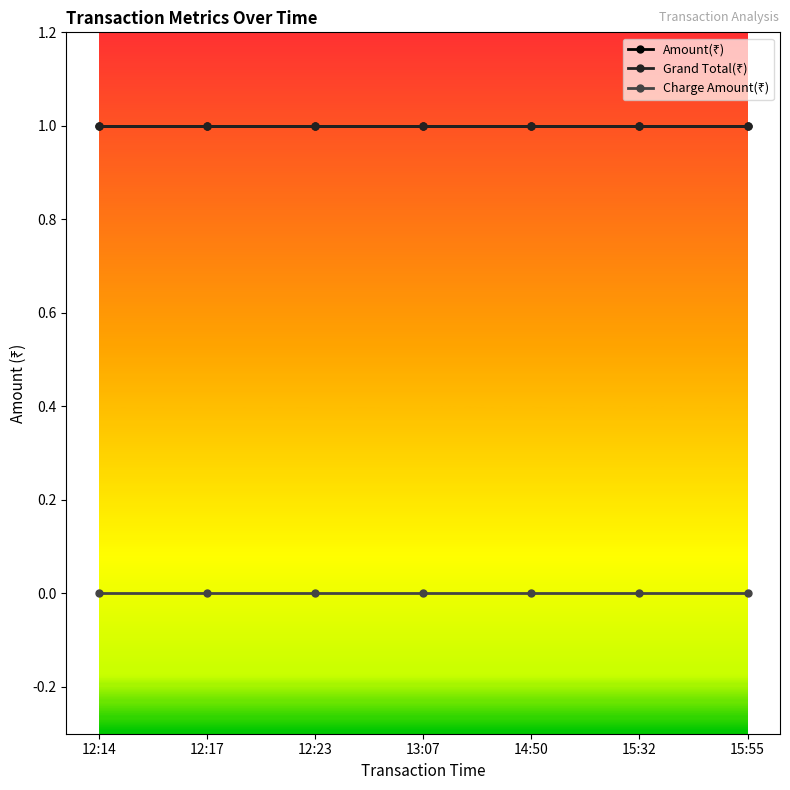

Reading right to left, extract all data points from this chart.

Amount(₹): 1	1	1	1	1	1	1
Grand Total(₹): 1	1	1	1	1	1	1
Charge Amount(₹): 0	0	0	0	0	0	0